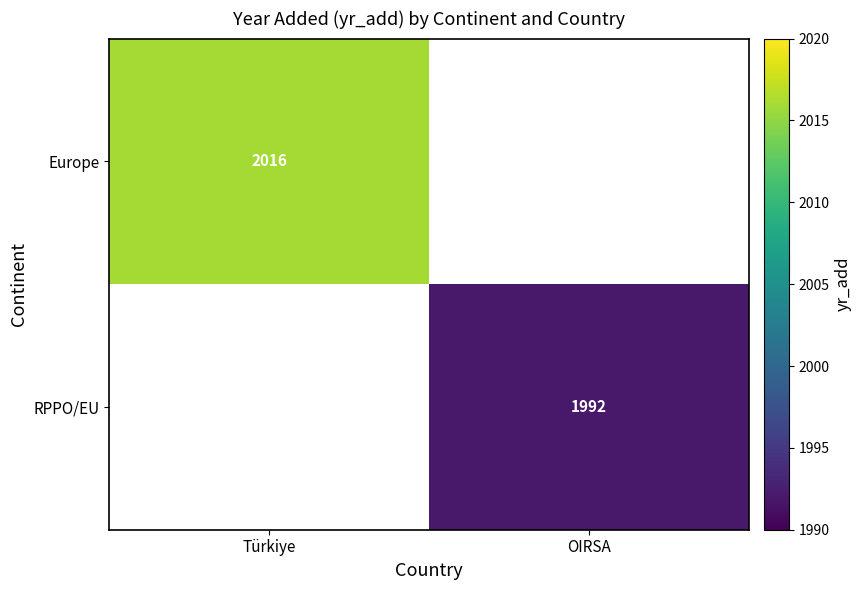

The Europe series shows 2016 at Türkiye. True or false?

True